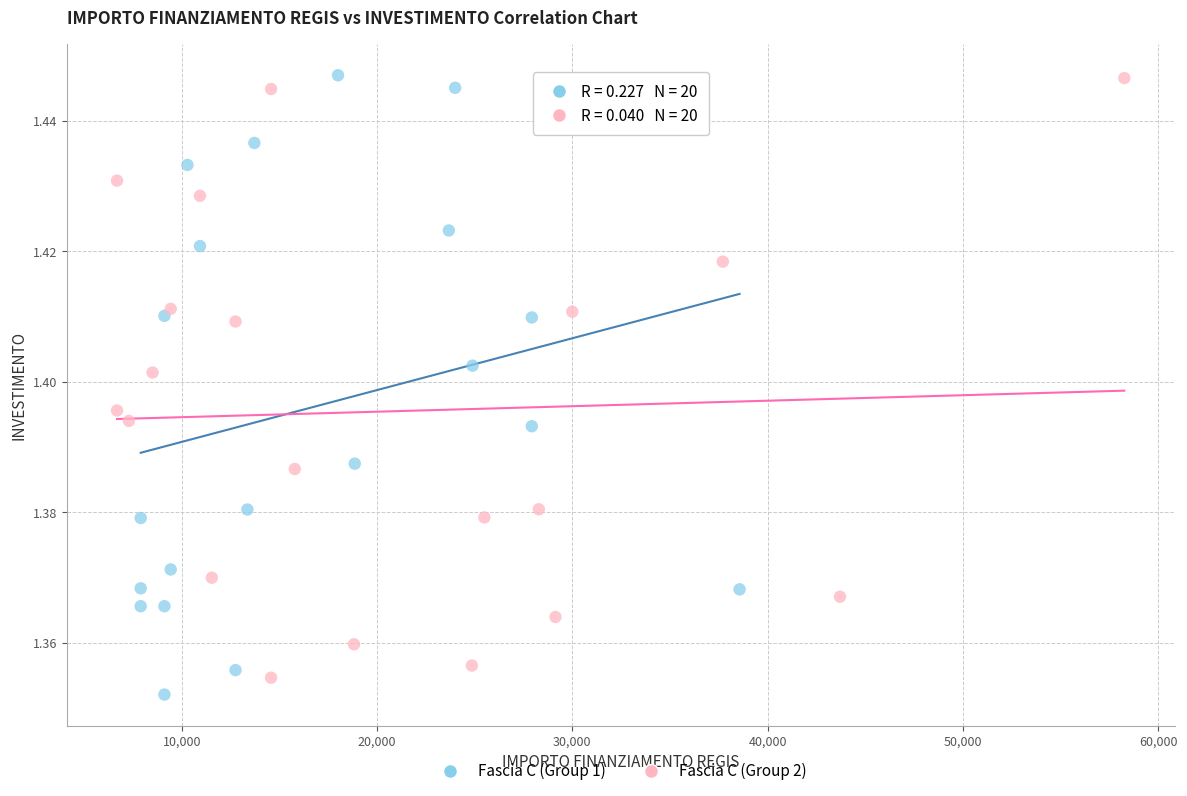

What are all the series names shown in the legend?

Fascia C (Group 1), Fascia C (Group 2)